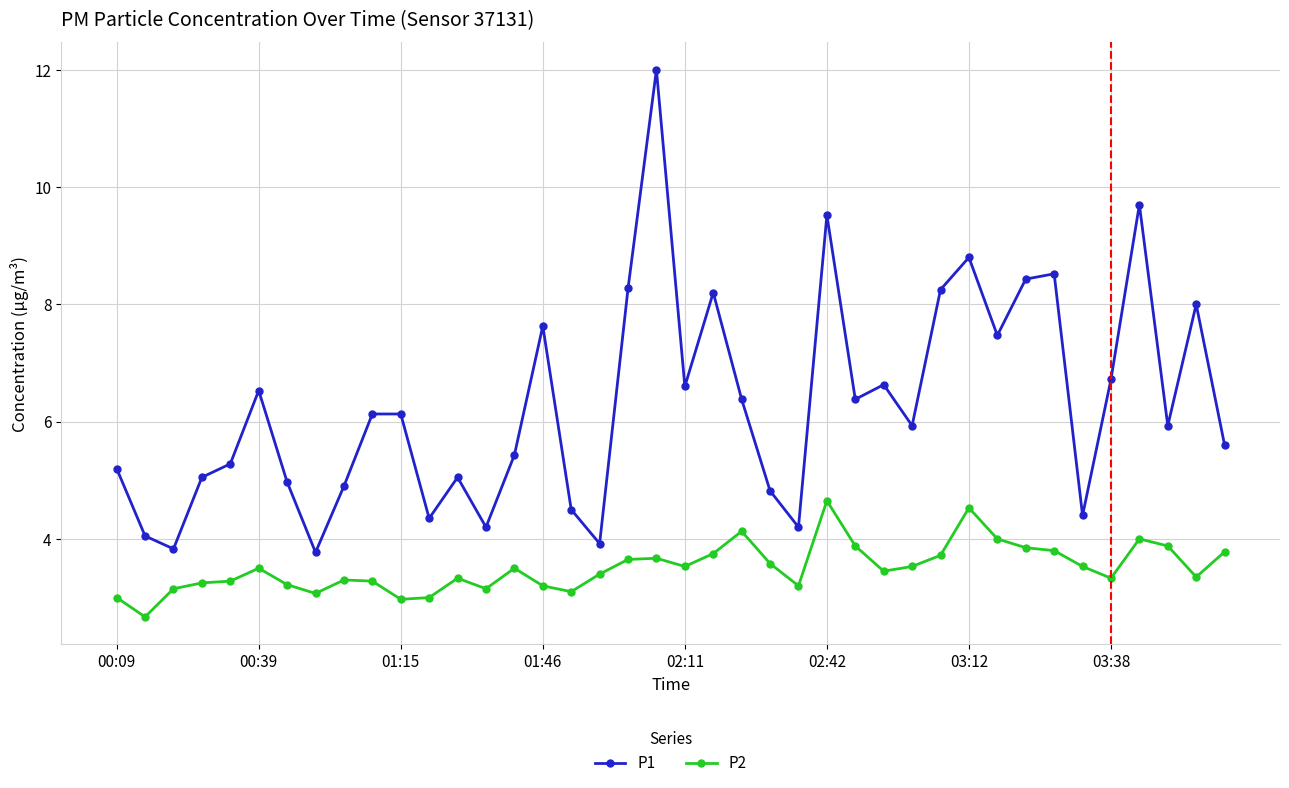

What is the sum of all P2 values?

140.2